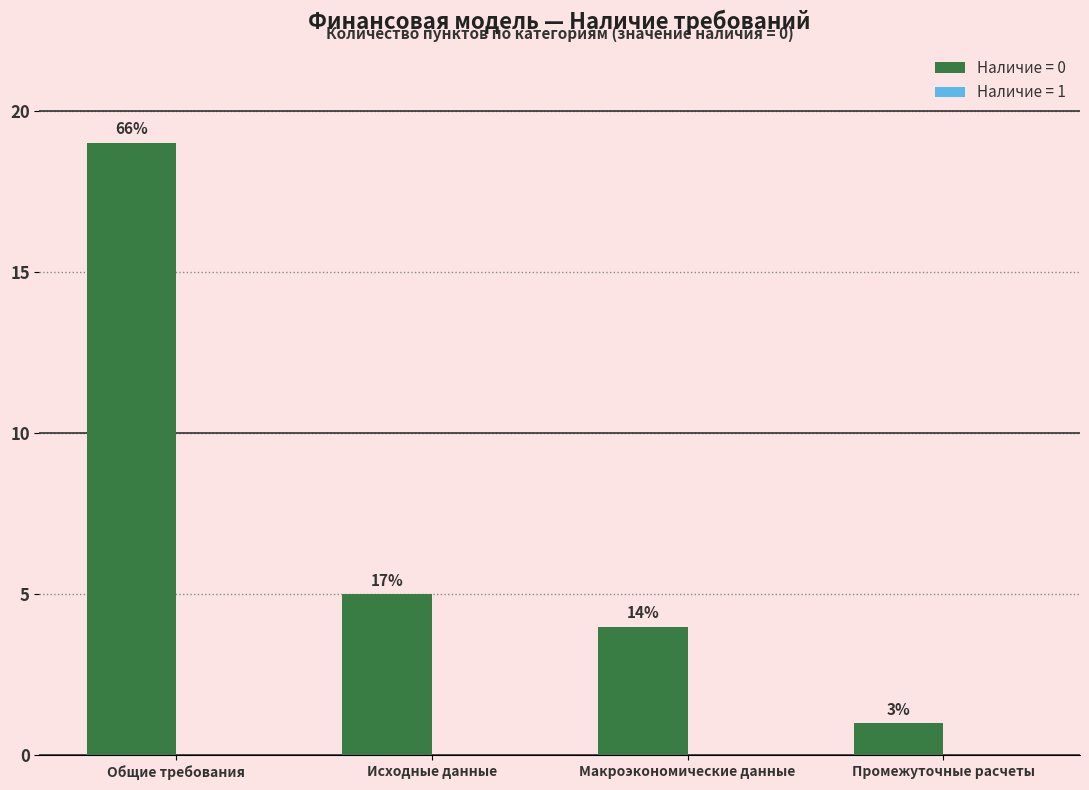

At which category does the chart reach its peak across all series?

Общие требования